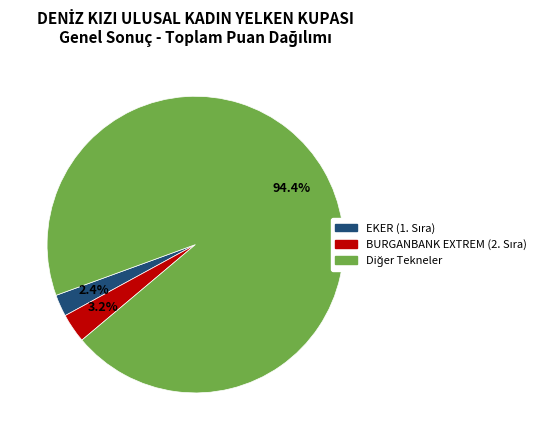

Does any single category account for the majority?

Yes